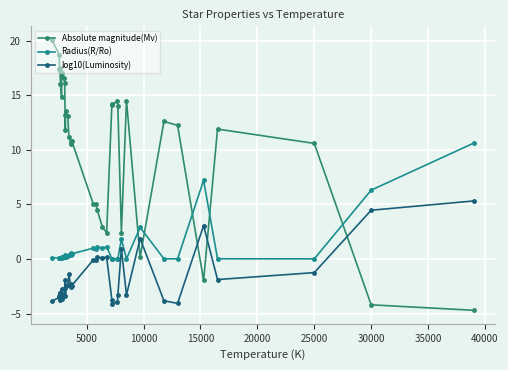

The value of Absolute magnitude(Mv) at 13 is 19.0. True or false?

False